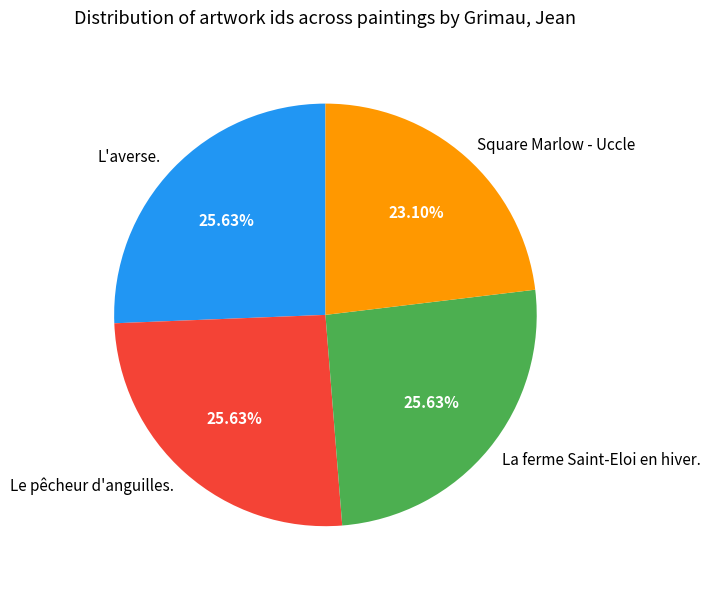

To the nearest percent, what percentage of the pie is La ferme Saint-Eloi en hiver.?

26%